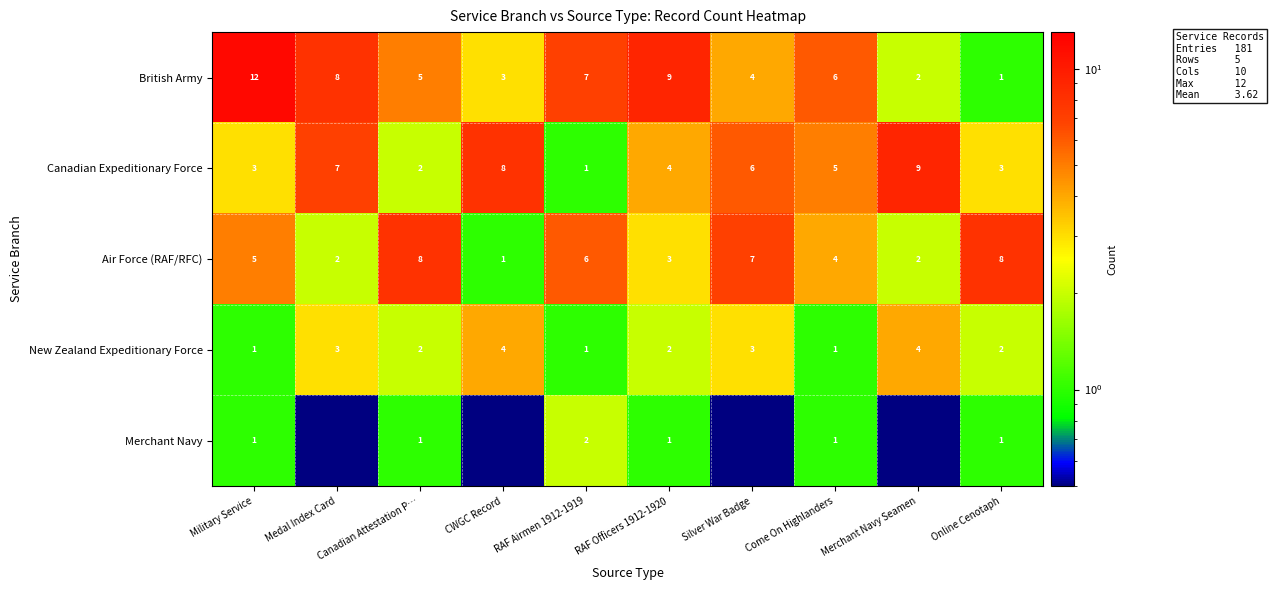

Where is British Army nearest to the value 6?

Come On Highlanders